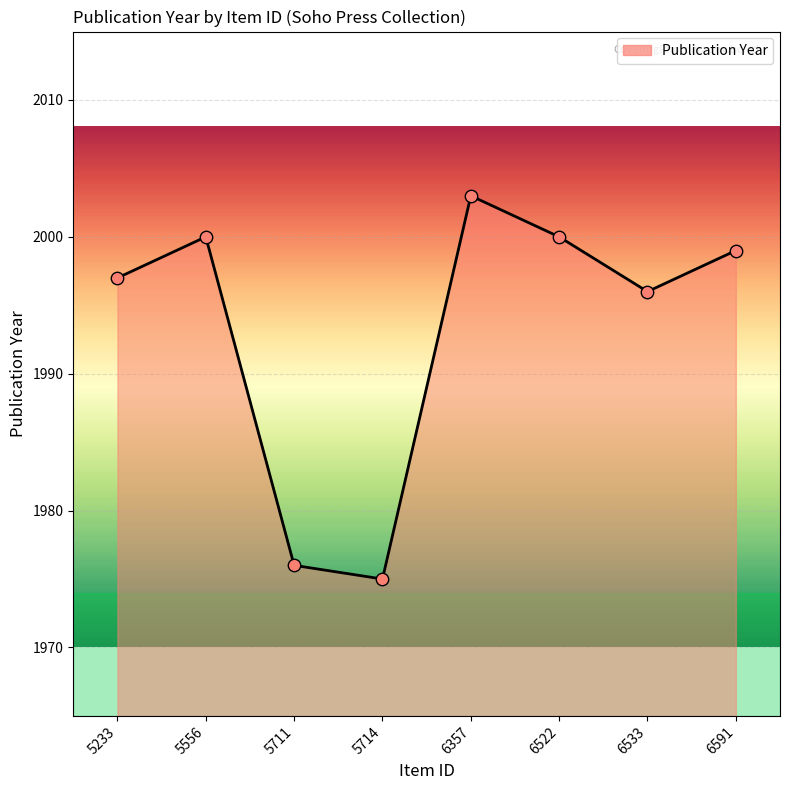

What is the change in value from 5556 to 5711?

-24